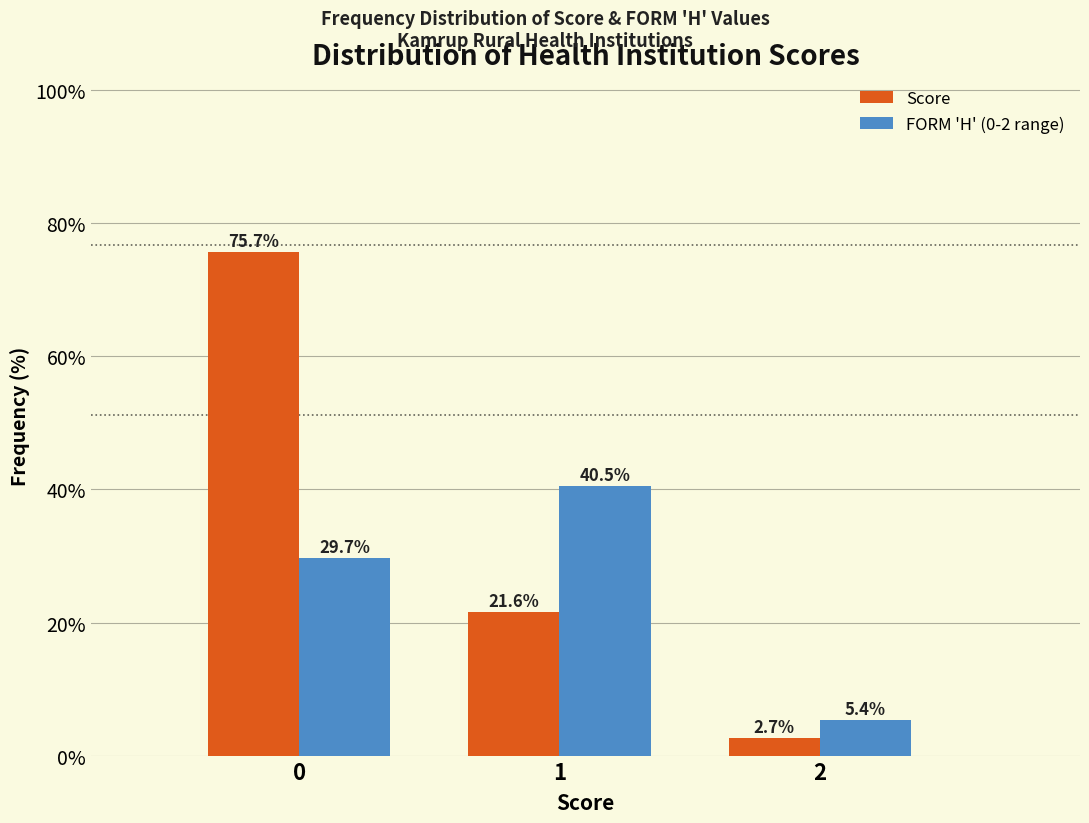

Reading right to left, transcribe all the data shown in this chart.

Score: 2.7	21.6	75.7
FORM 'H' (0-2 range): 5.4	40.5	29.7